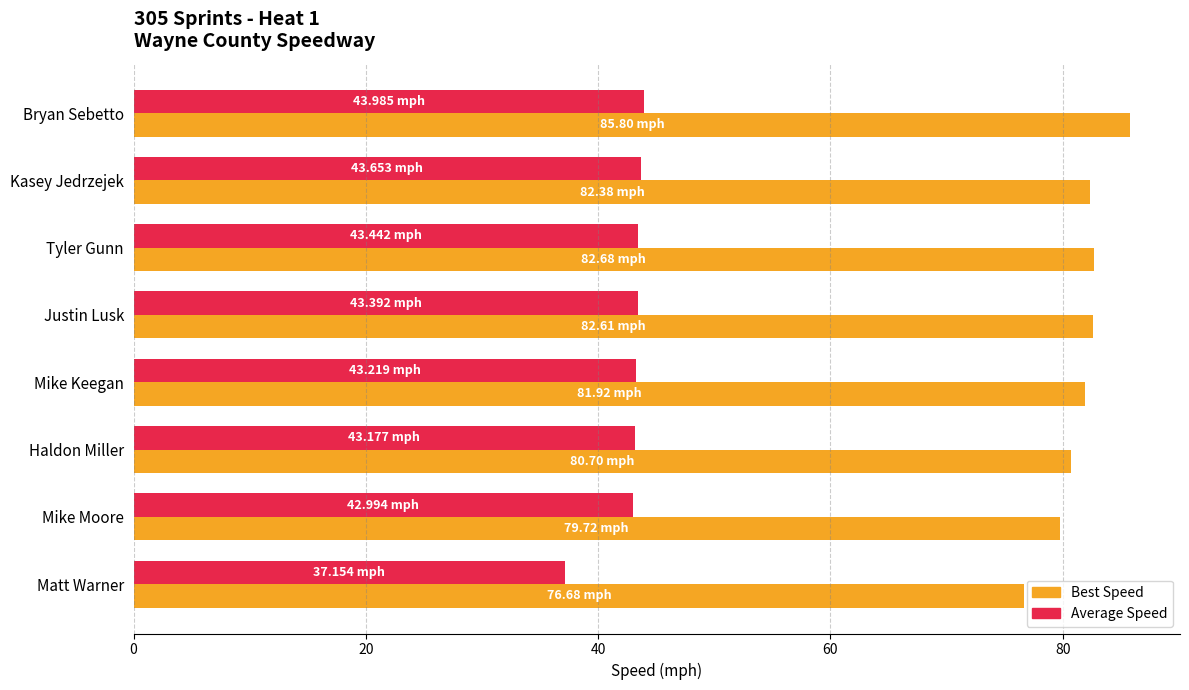

Which series has the largest total across all categories?

Best Speed